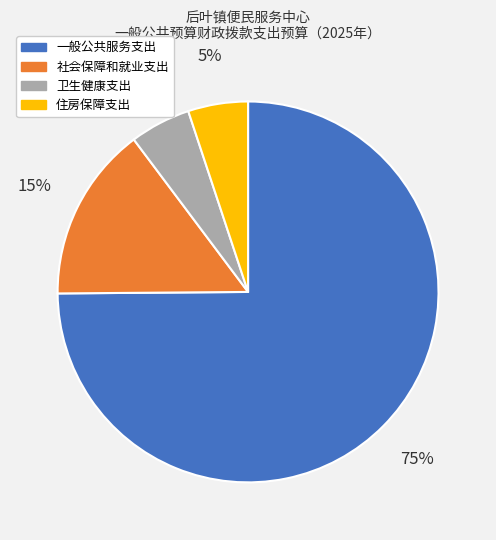

Is the sum of 卫生健康支出 and 一般公共服务支出 greater than half?

Yes